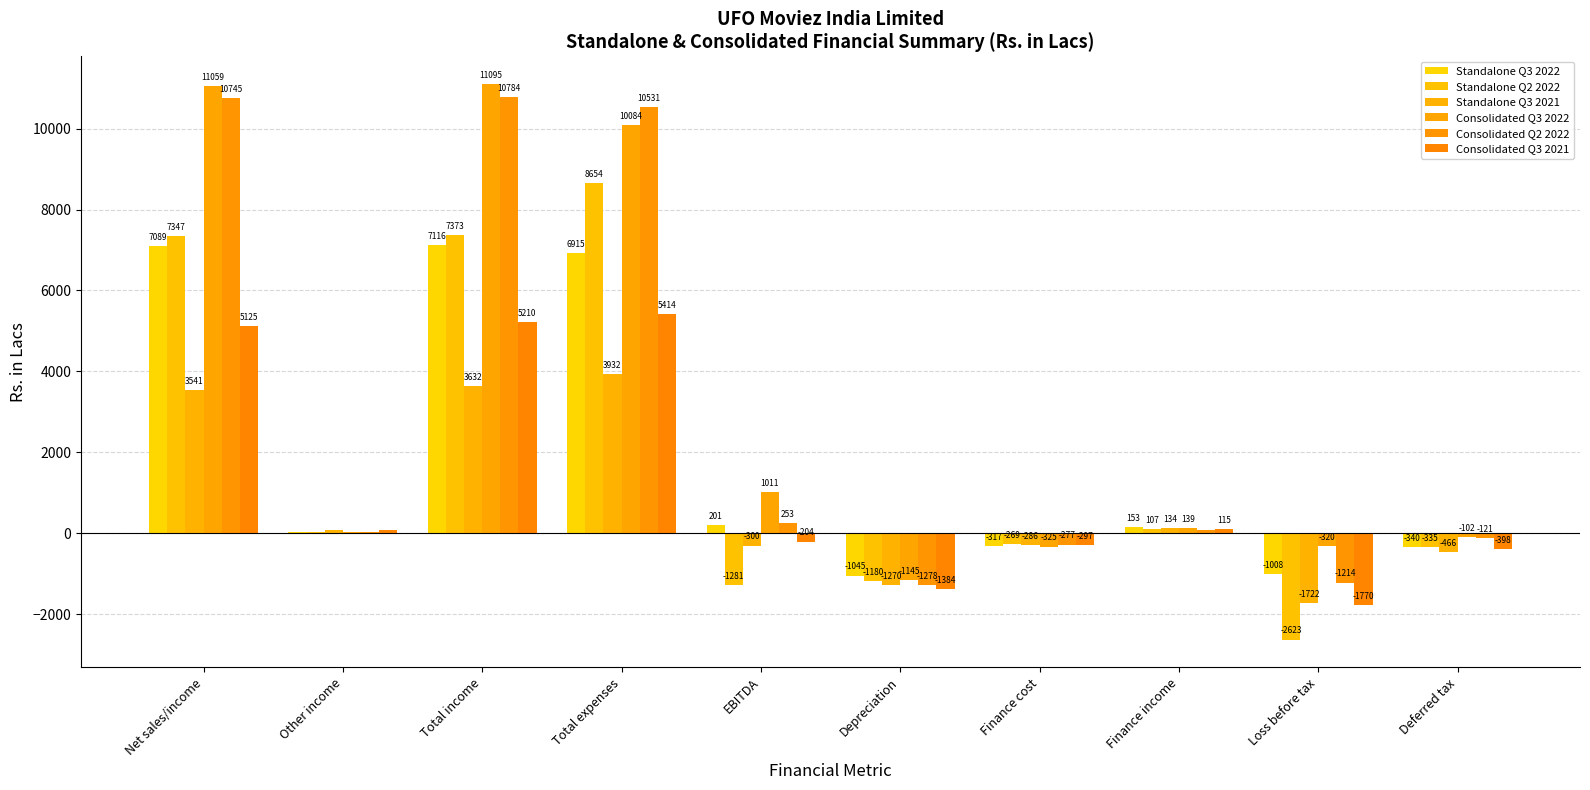

What is the total value across all series at EBITDA?

-320.6